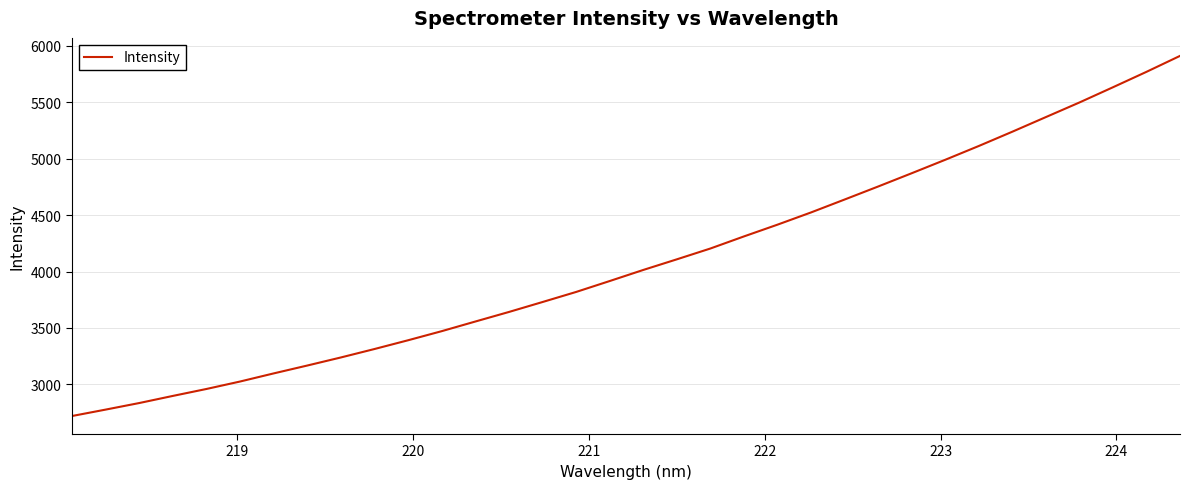

What is the greatest value displayed?

5911.7